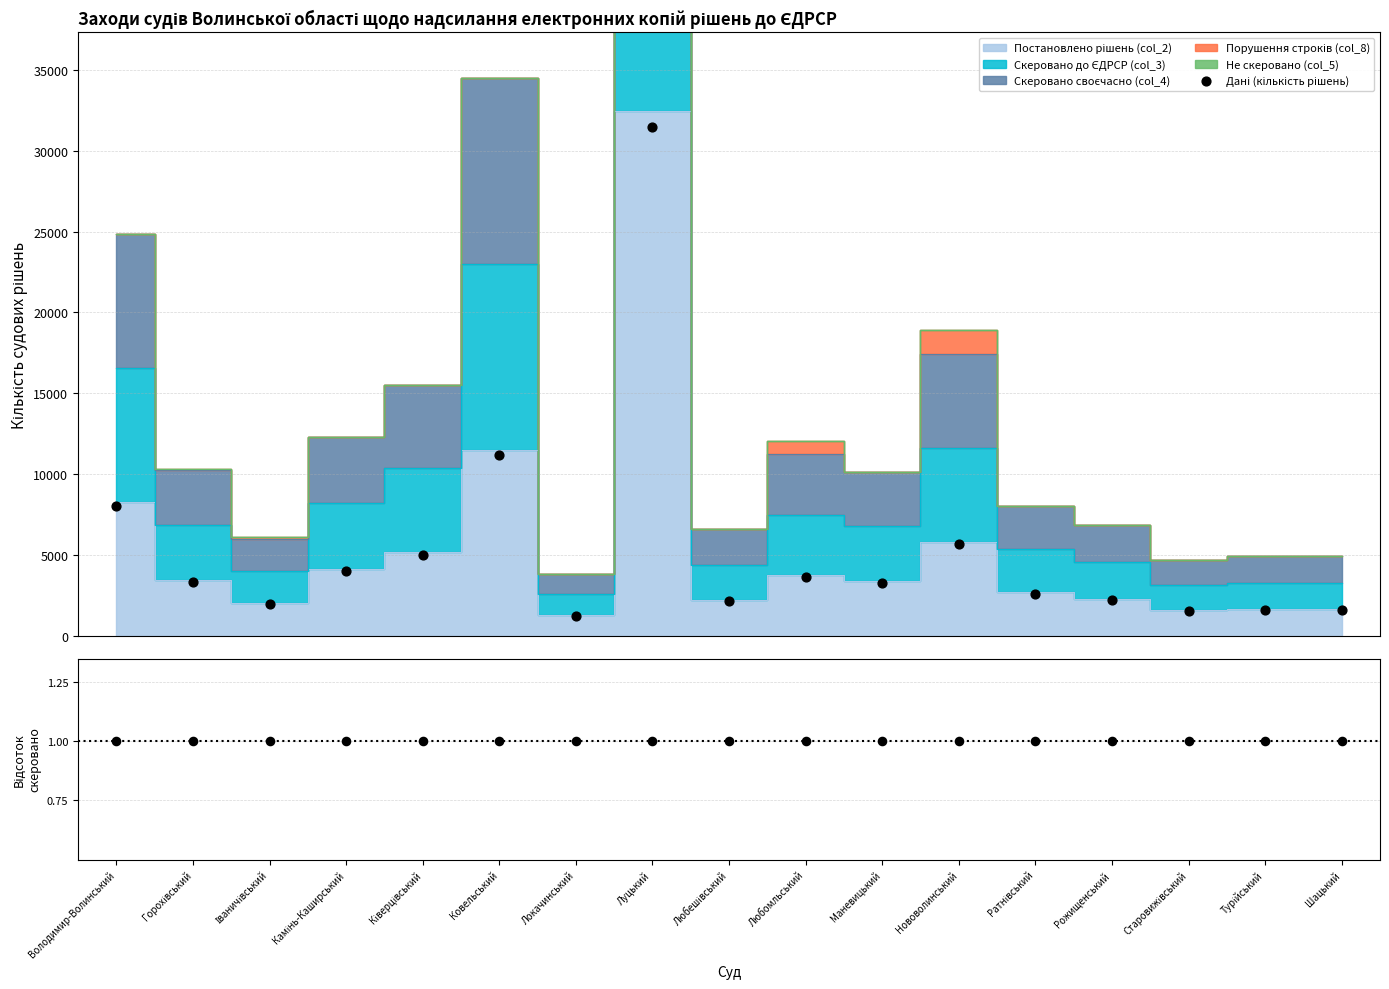

Which series contains the highest Y value?

Дані (кількість рішень)